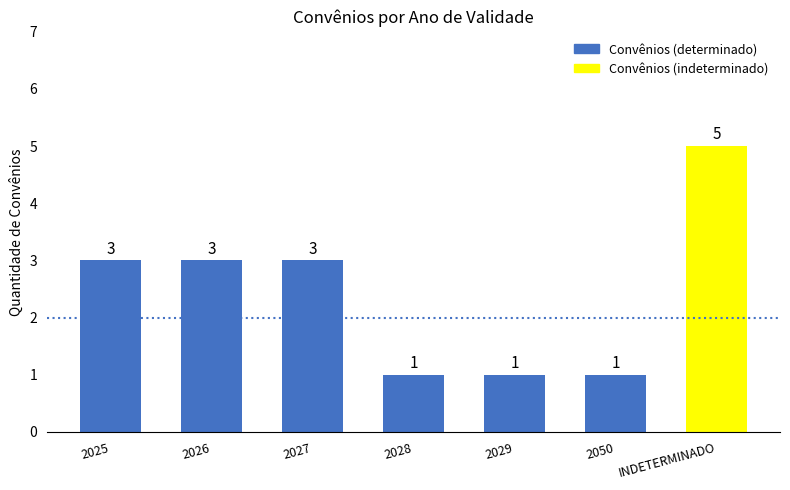

What value does the data have at 2050?

1